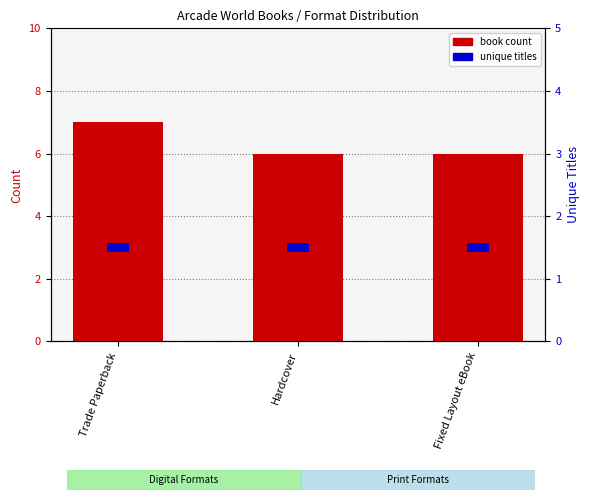

What are all the series names shown in the legend?

book count, unique titles